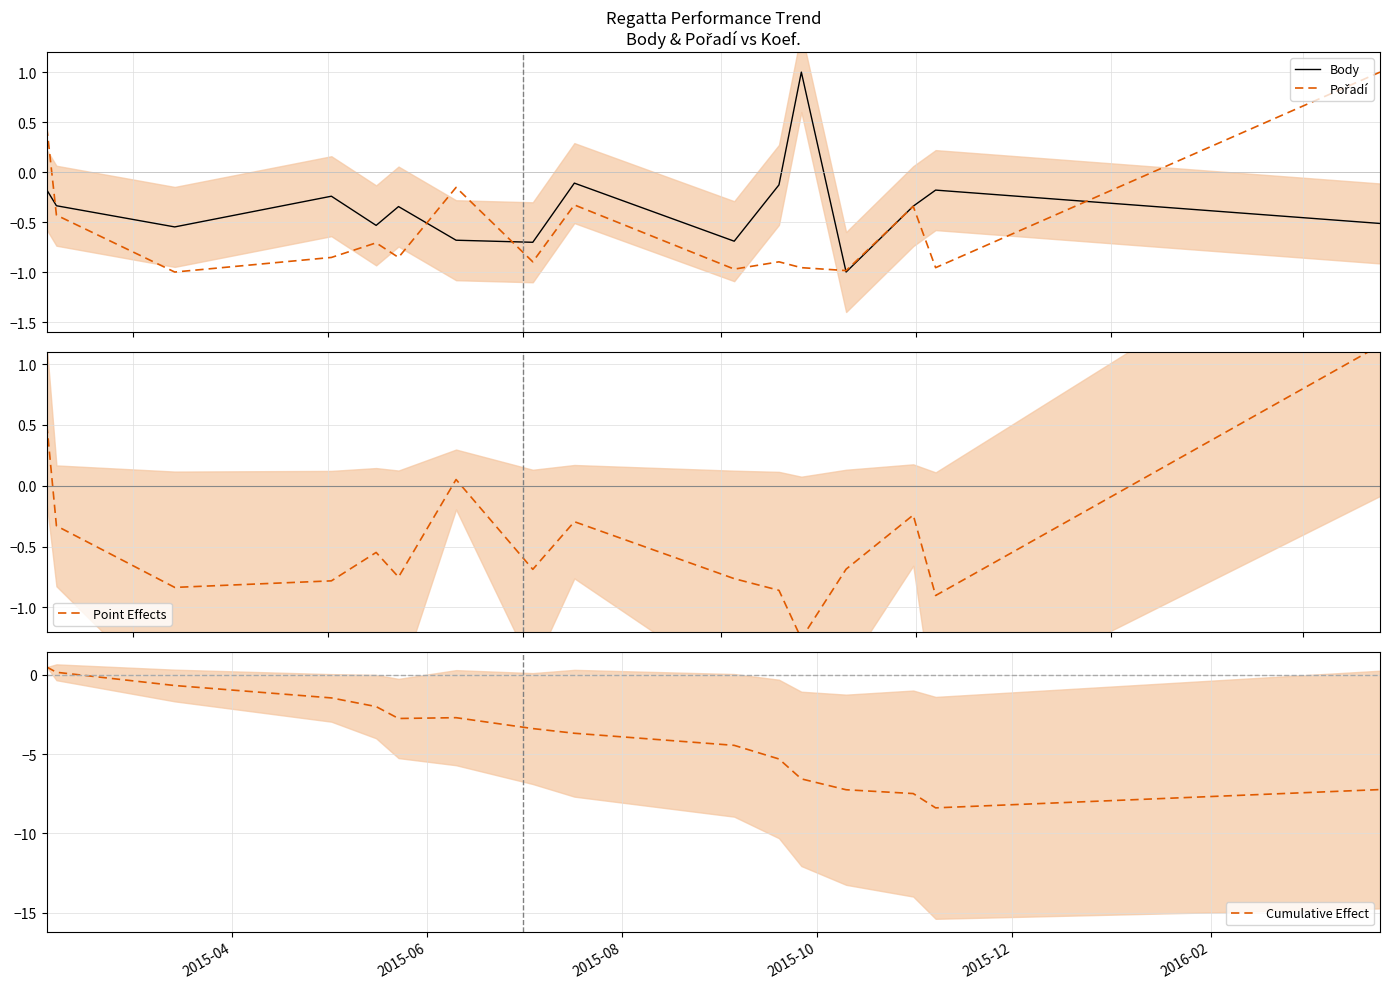

What is the difference between the maximum and minimum values in the Point Effects series?

2.4